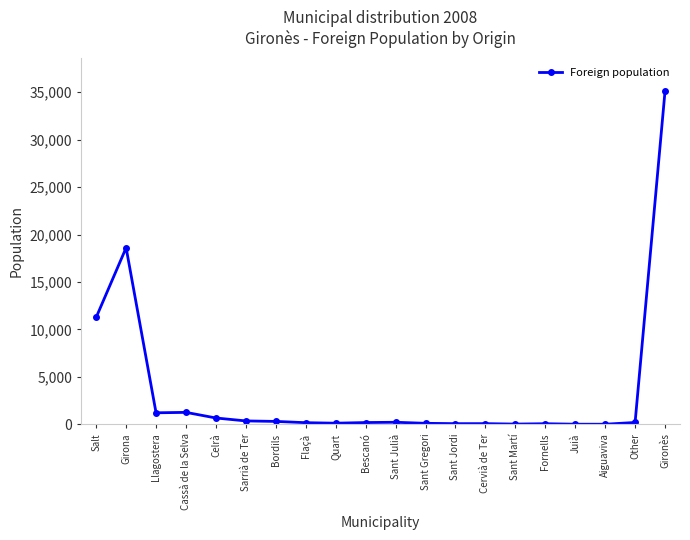

Does the chart display data point markers on the line(s)?

Yes